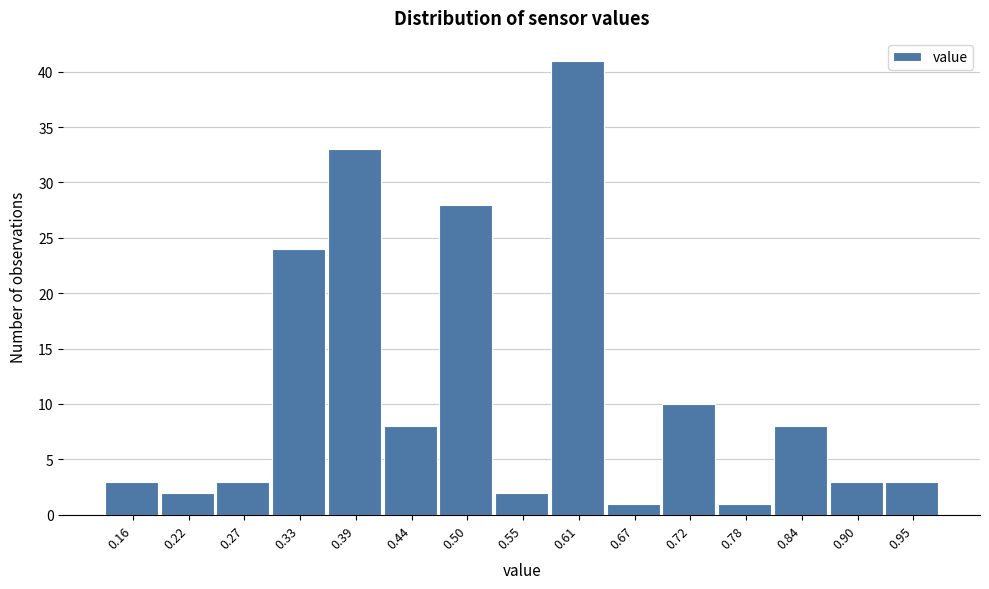

Reading left to right, list every bar in this chart as the range it spans on the x-axis followed by its height. Neither the bar edges nor the heights are printed on the chart, so give them approximately, as read against the axes.

0.13 to 0.19: 3
0.19 to 0.24: 2
0.24 to 0.30: 3
0.30 to 0.36: 24
0.36 to 0.41: 33
0.41 to 0.47: 8
0.47 to 0.53: 28
0.53 to 0.58: 2
0.58 to 0.64: 41
0.64 to 0.70: 1
0.70 to 0.75: 10
0.75 to 0.81: 1
0.81 to 0.87: 8
0.87 to 0.92: 3
0.92 to 0.98: 3